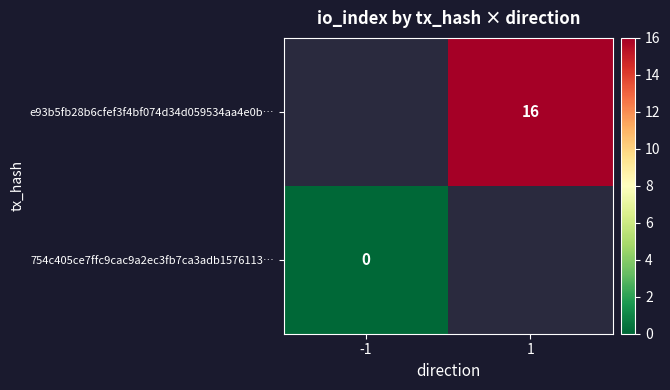

The value of e93b5fb28b6cfef3f4bf074d34d059534aa4e0b… at 1 is 10. True or false?

False